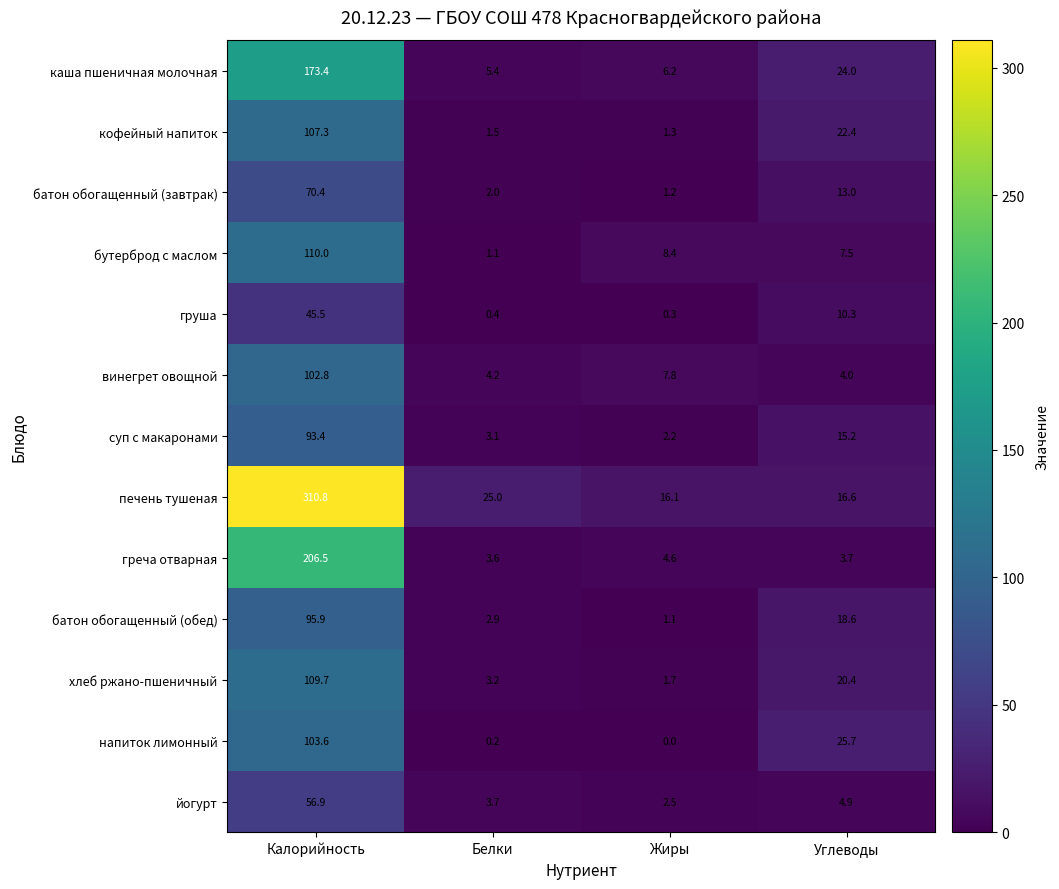

At which label does батон обогащенный (завтрак) first exceed 13?

Калорийность